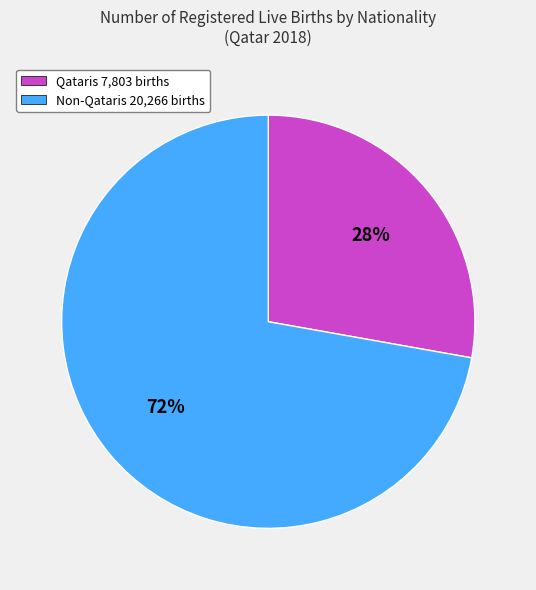

Does any single category account for the majority?

Yes